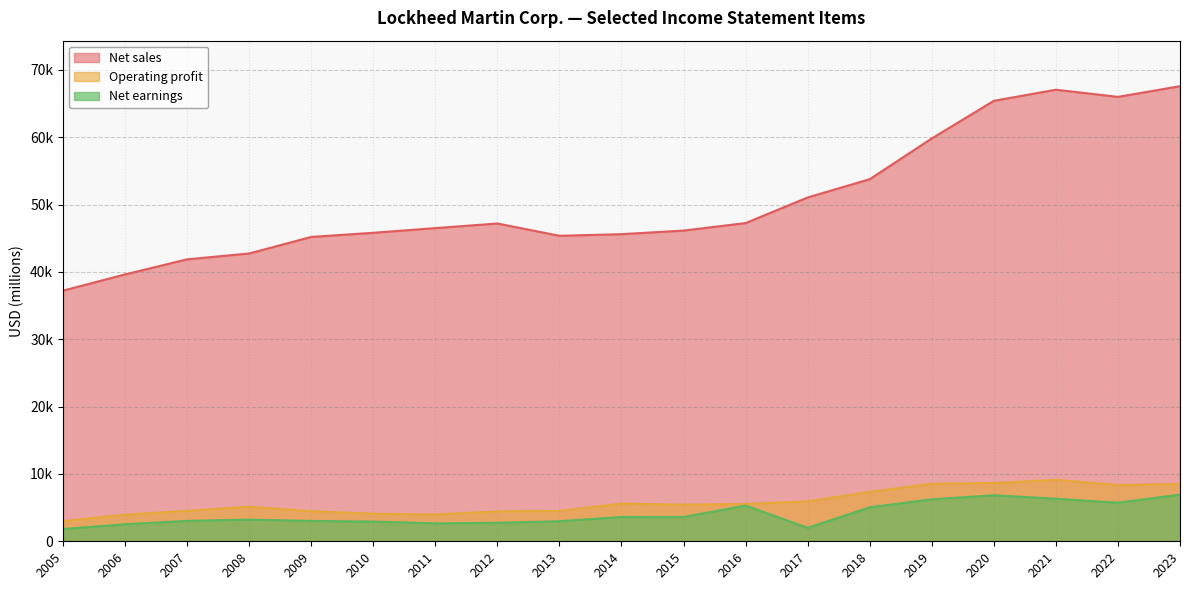

What is the greatest value displayed?

67571